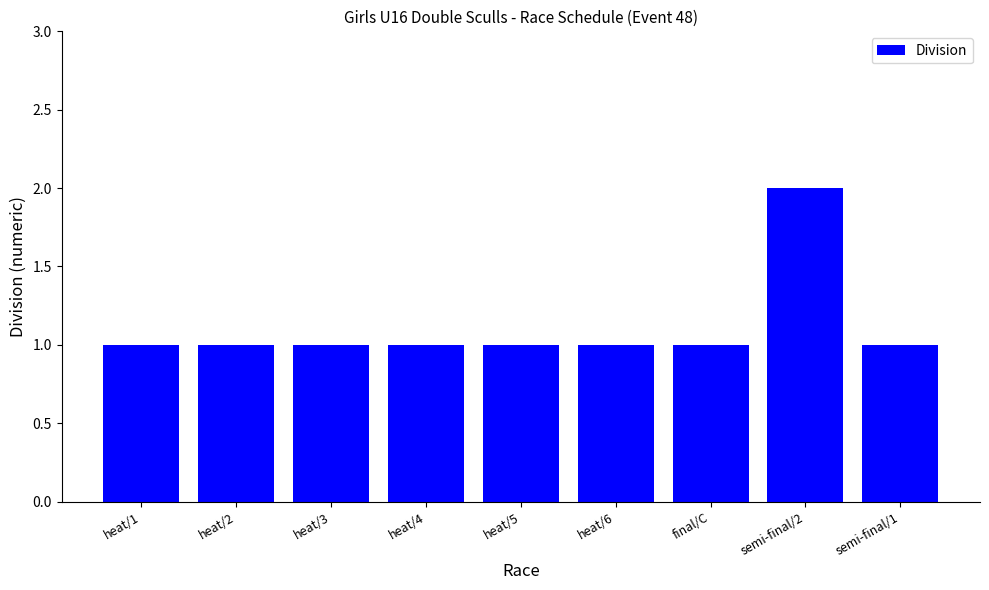

Reading left to right, extract all data points from this chart.

1	1	1	1	1	1	1	2	1